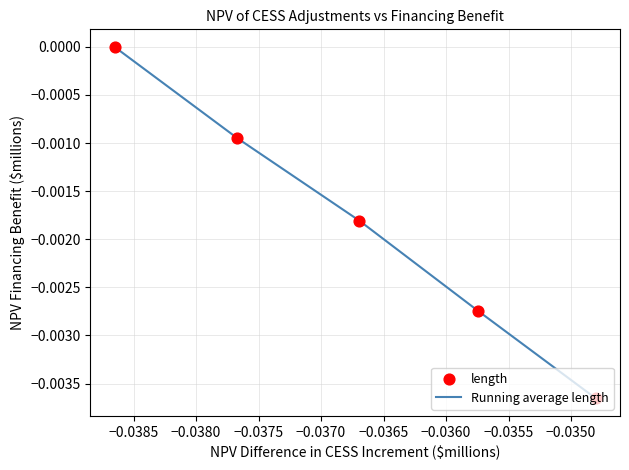

True or false: there are more than 2 points higher than both neighbors.

False